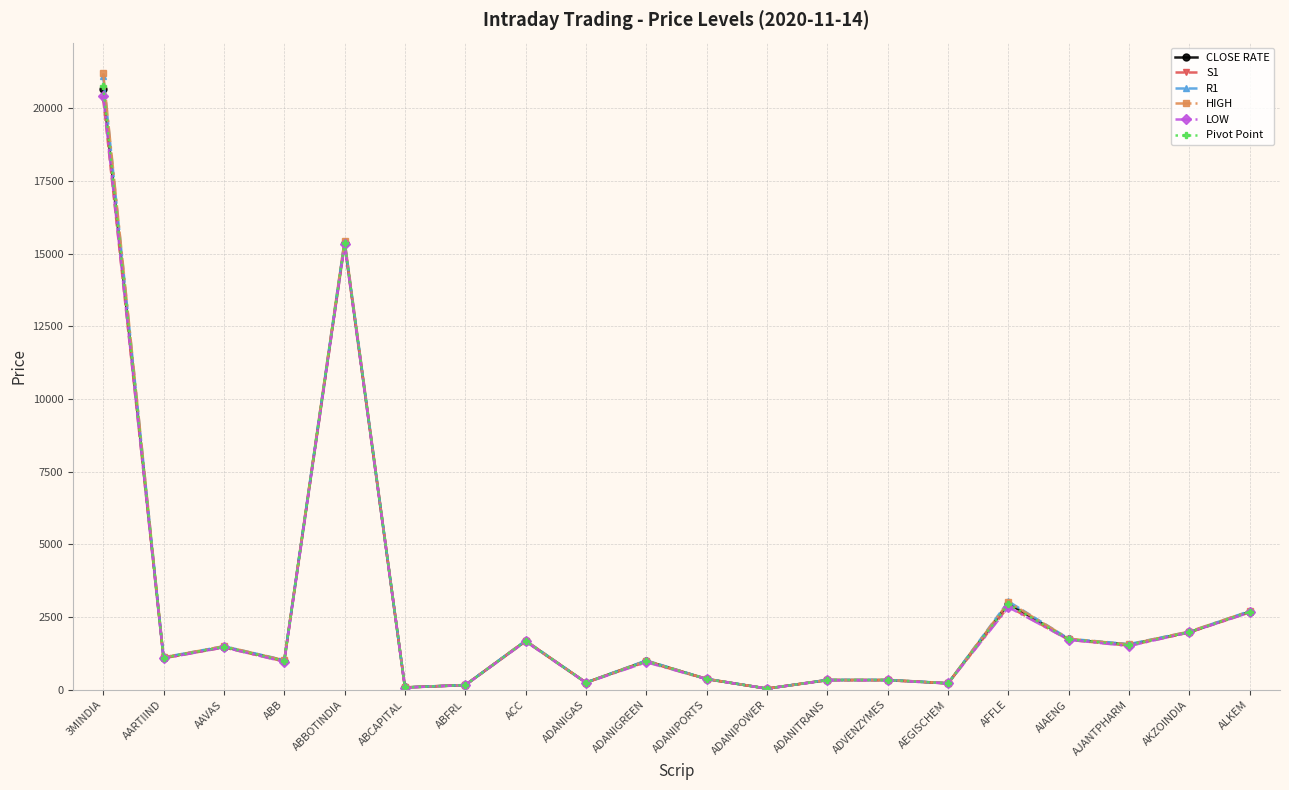

What is the greatest value displayed?

21200.0